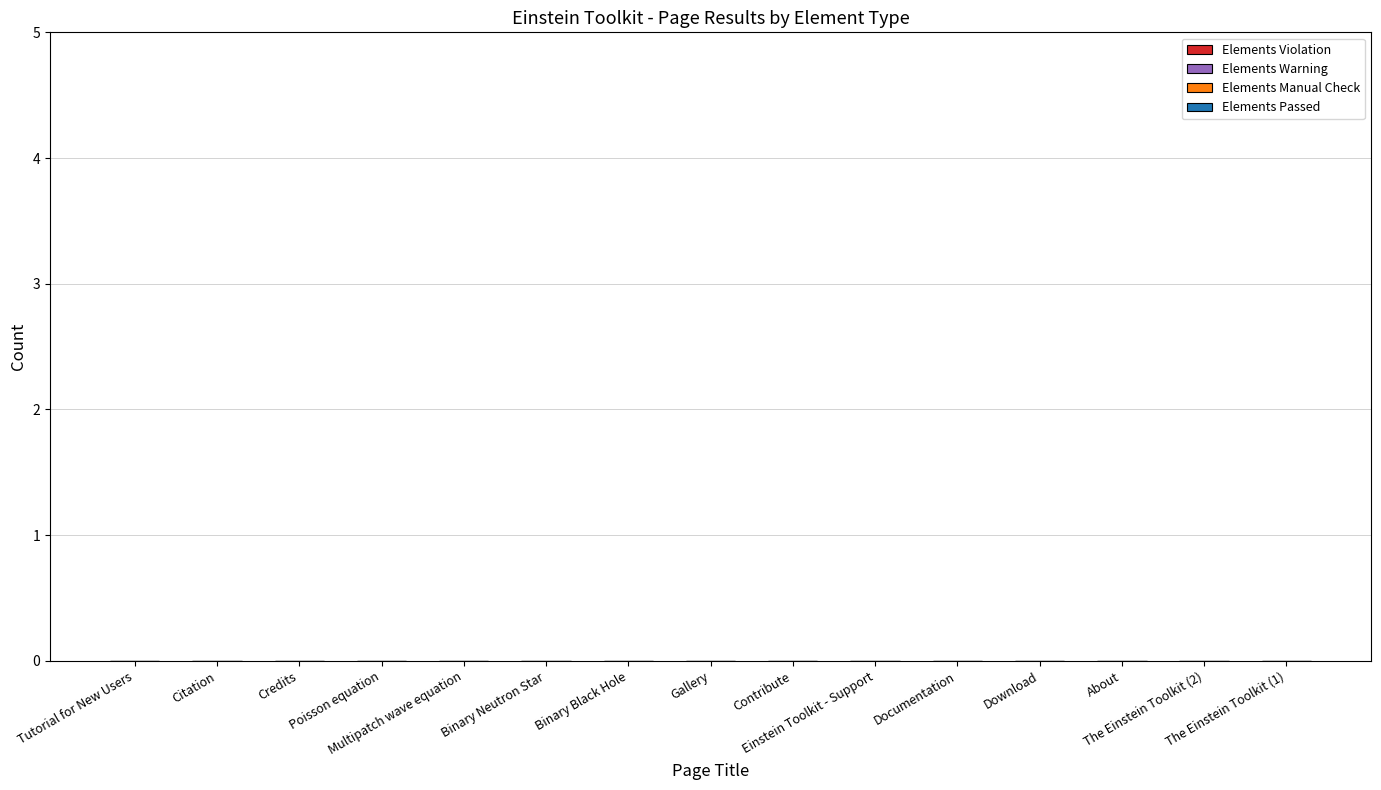

The value of Elements Passed at Binary Neutron Star is 0. True or false?

True